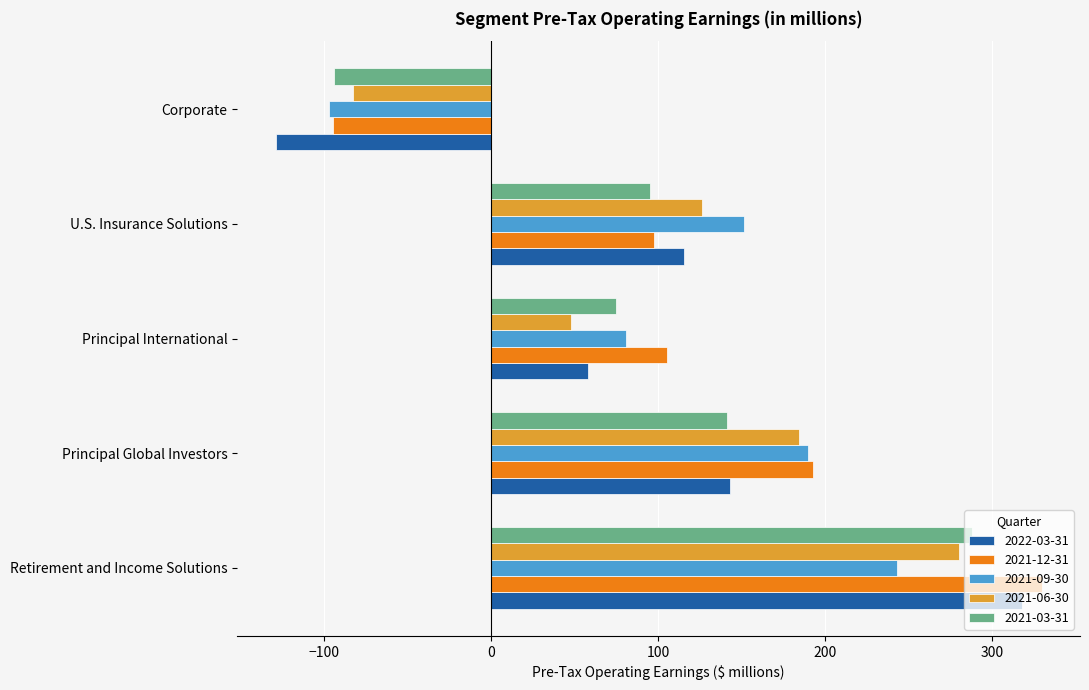

What is the difference between the highest and lowest values at Principal International?

57.5